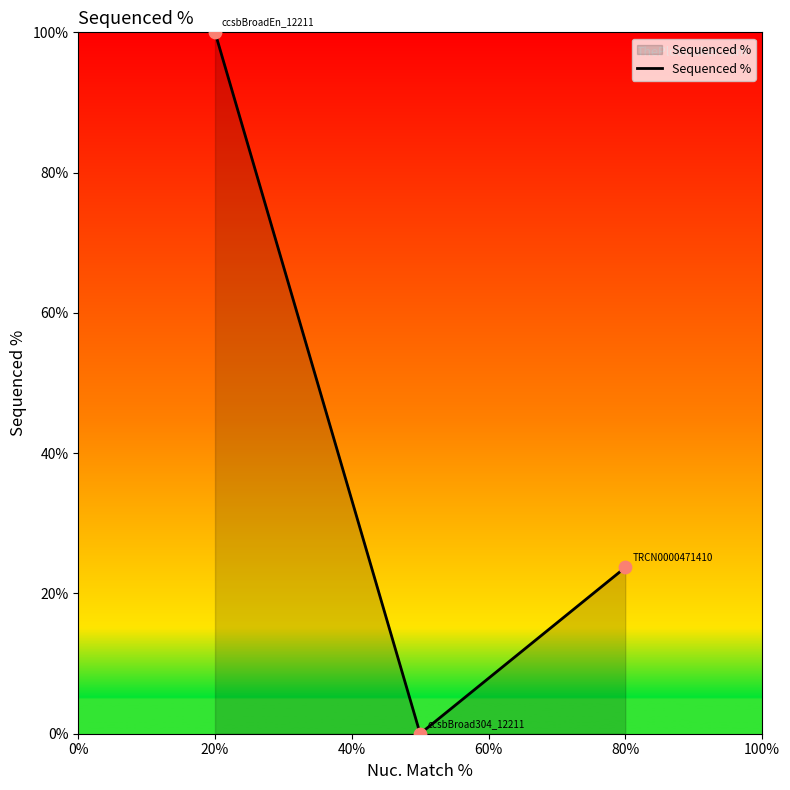

What is the greatest value displayed?

100.0